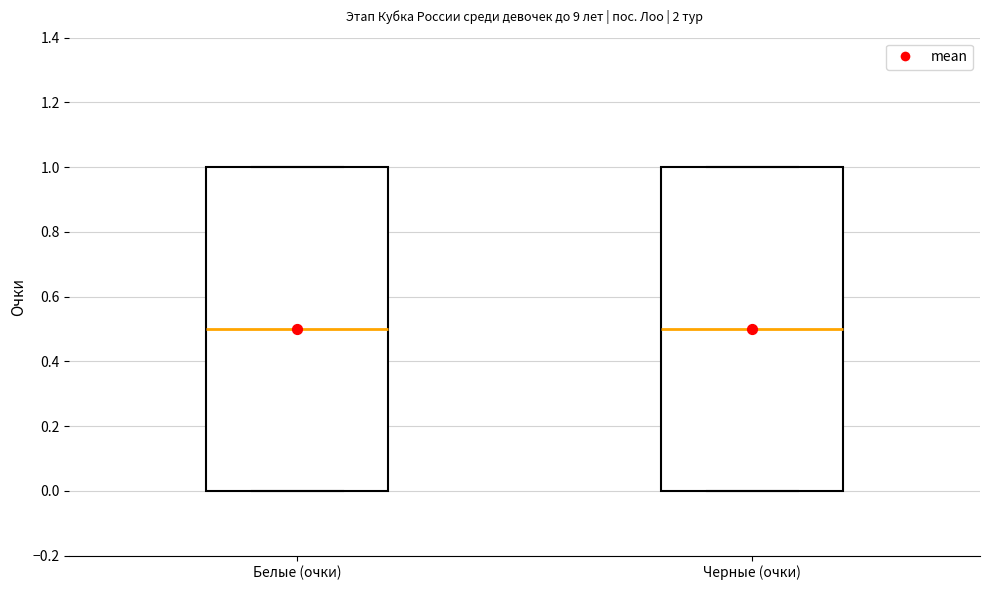

Reading left to right, transcribe this box plot: for each box, give where its median line is, the range the box spans, and where its two whiskers end, as read against the y-axis. The values are not printed on the chart, so give them approximately, as read against the axis.

Белые (очки): median 0.5, box 0.0 to 1.0, whiskers 0.0 to 1.0
Черные (очки): median 0.5, box 0.0 to 1.0, whiskers 0.0 to 1.0